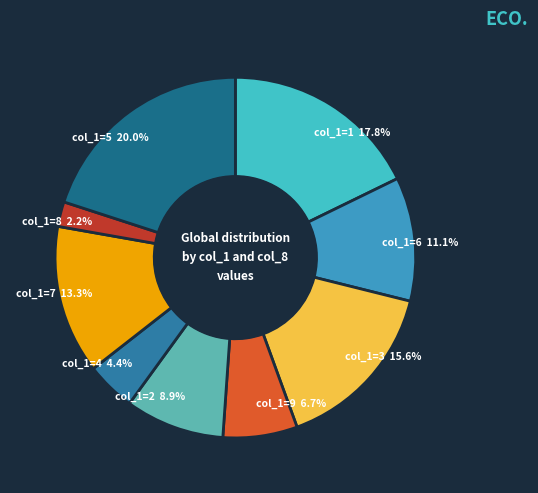

How many segments does this pie chart have?

9